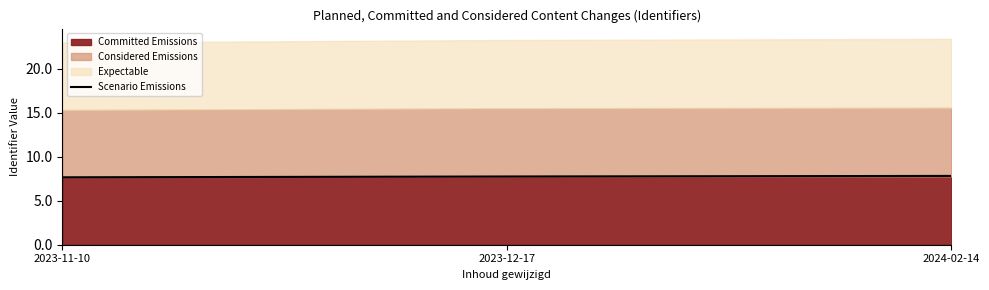

Does the chart have visible grid lines?

No